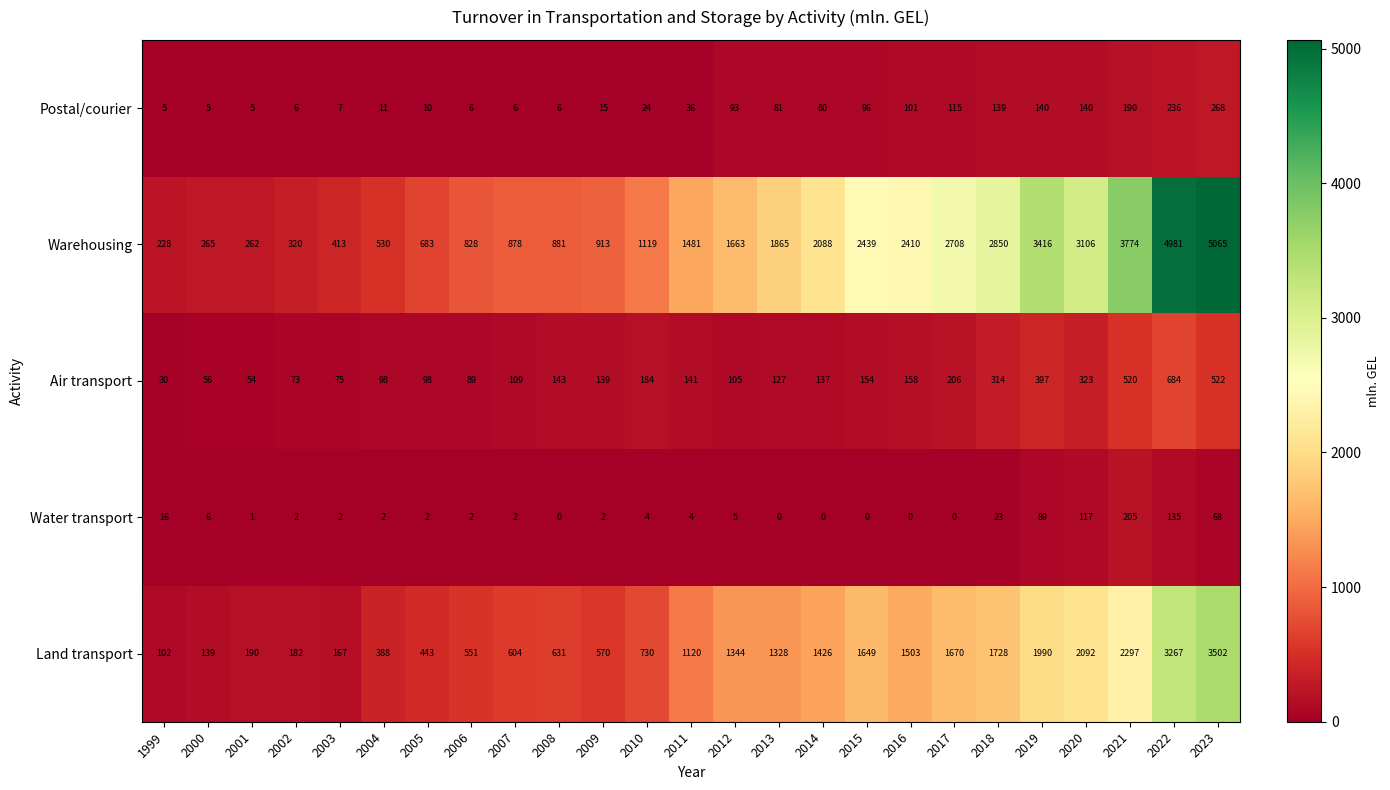

How many series are shown in this chart?

5